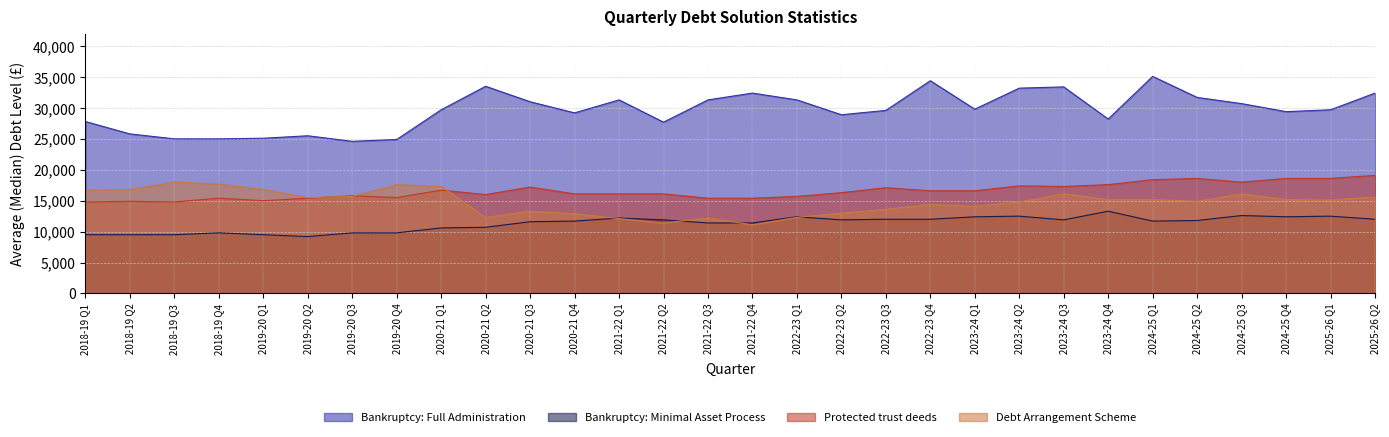

How many lines are shown in the chart?

4